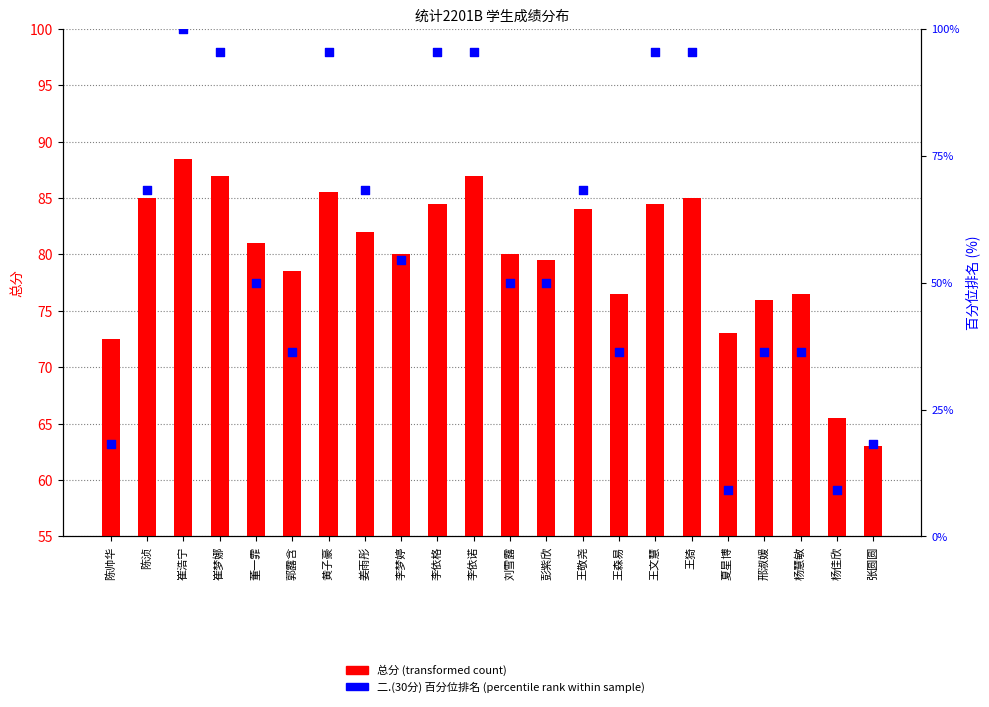

What is the total value across all series at 崔梦娜?

182.5